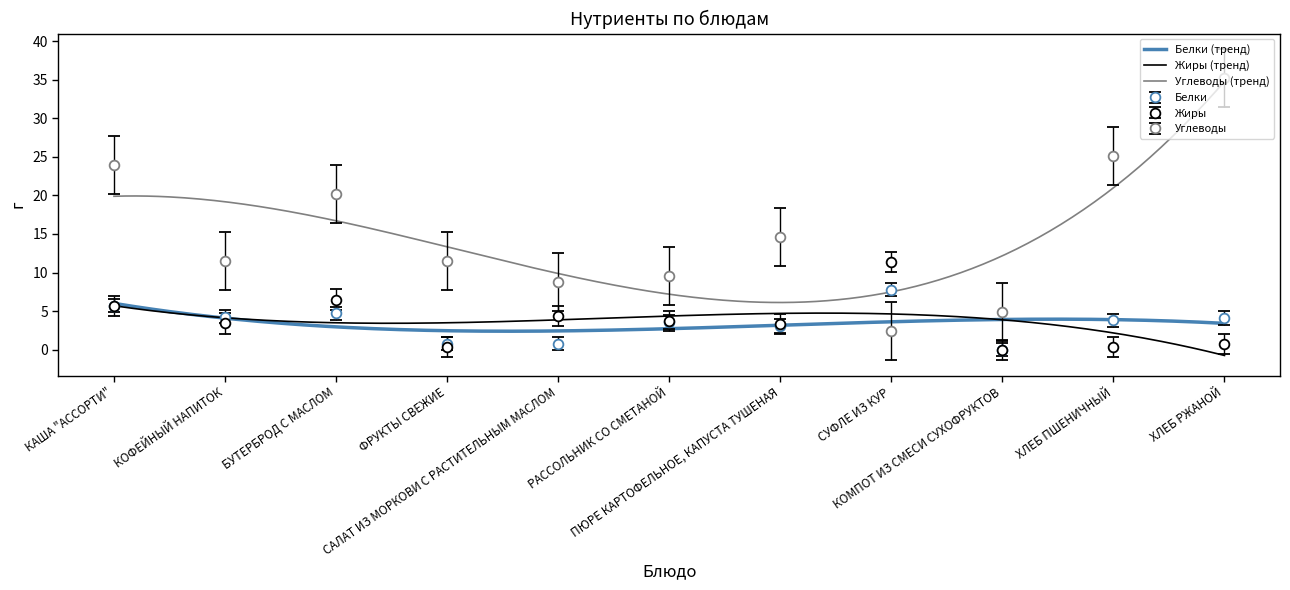

Where does the Белки series first go above 3?

КАША "АССОРТИ"